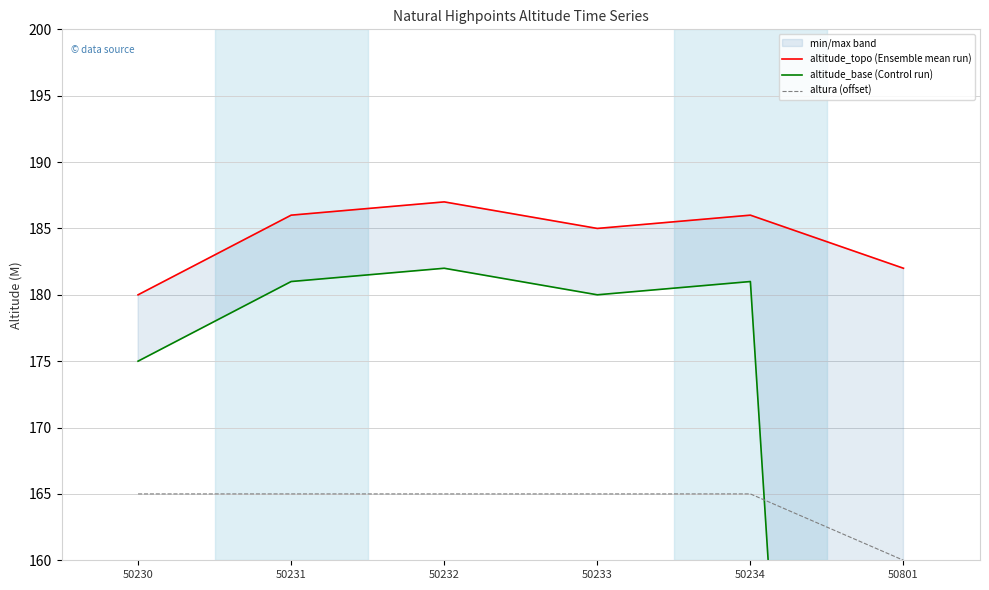

Is this an area chart (filled region under the line)?

No